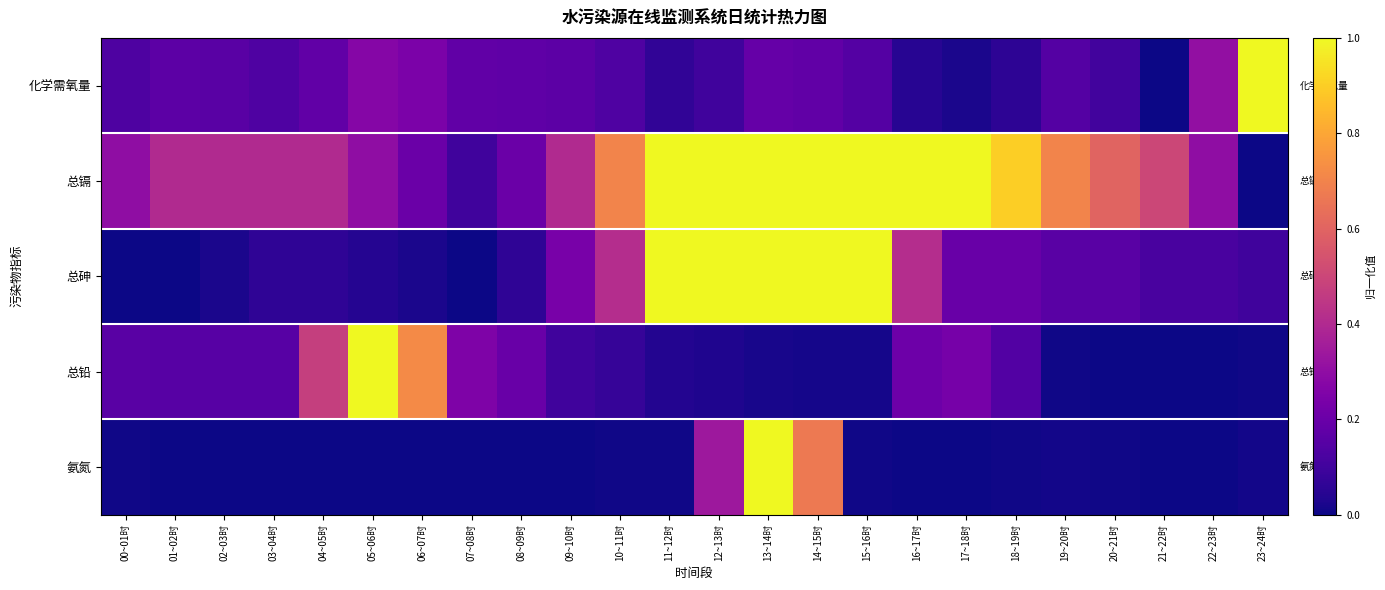

Reading left to right, transcribe all the data shown in this chart.

化学需氧量: 00~01时=0.1	01~02时=0.2	02~03时=0.2	03~04时=0.1	04~05时=0.2	05~06时=0.3	06~07时=0.2	07~08时=0.2	08~09时=0.2	09~10时=0.2	10~11时=0.1	11~12时=0.1	12~13时=0.1	13~14时=0.2	14~15时=0.2	15~16时=0.1	16~17时=0.0	17~18时=0.0	18~19时=0.1	19~20时=0.1	20~21时=0.1	21~22时=0.0	22~23时=0.3	23~24时=1.0
总镉: 00~01时=0.3	01~02时=0.4	02~03时=0.4	03~04时=0.4	04~05时=0.4	05~06时=0.3	06~07时=0.2	07~08时=0.1	08~09时=0.2	09~10时=0.4	10~11时=0.7	11~12时=1.0	12~13时=1.0	13~14时=1.0	14~15时=1.0	15~16时=1.0	16~17时=1.0	17~18时=1.0	18~19时=0.9	19~20时=0.7	20~21时=0.6	21~22时=0.5	22~23时=0.3	23~24时=0.0
总砷: 00~01时=0.0	01~02时=0.0	02~03时=0.0	03~04时=0.1	04~05时=0.1	05~06时=0.0	06~07时=0.0	07~08时=0.0	08~09时=0.1	09~10时=0.2	10~11时=0.4	11~12时=1.0	12~13时=1.0	13~14时=1.0	14~15时=1.0	15~16时=1.0	16~17时=0.4	17~18时=0.2	18~19时=0.2	19~20时=0.2	20~21时=0.2	21~22时=0.1	22~23时=0.1	23~24时=0.1
总铅: 00~01时=0.2	01~02时=0.2	02~03时=0.2	03~04时=0.2	04~05时=0.5	05~06时=1.0	06~07时=0.7	07~08时=0.3	08~09时=0.2	09~10时=0.1	10~11时=0.1	11~12时=0.0	12~13时=0.0	13~14时=0.0	14~15时=0.0	15~16时=0.0	16~17时=0.2	17~18时=0.2	18~19时=0.1	19~20时=0.0	20~21时=0.0	21~22时=0.0	22~23时=0.0	23~24时=0.0
氨氮: 00~01时=0.0	01~02时=0.0	02~03时=0.0	03~04时=0.0	04~05时=0.0	05~06时=0.0	06~07时=0.0	07~08时=0.0	08~09时=0.0	09~10时=0.0	10~11时=0.0	11~12时=0.0	12~13时=0.3	13~14时=1.0	14~15时=0.7	15~16时=0.0	16~17时=0.0	17~18时=0.0	18~19时=0.0	19~20时=0.0	20~21时=0.0	21~22时=0.0	22~23时=0.0	23~24时=0.0